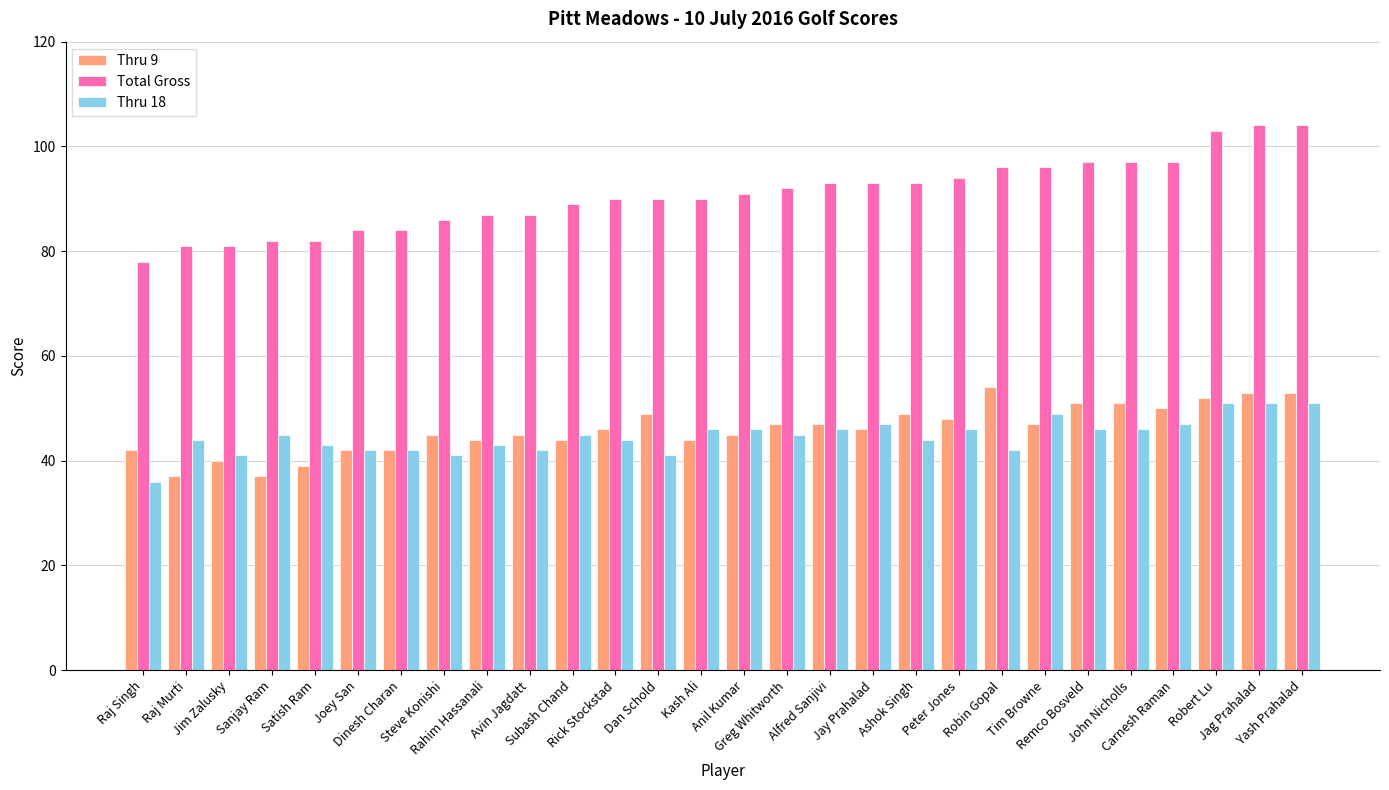

What is the average value of the Total Gross series?

91